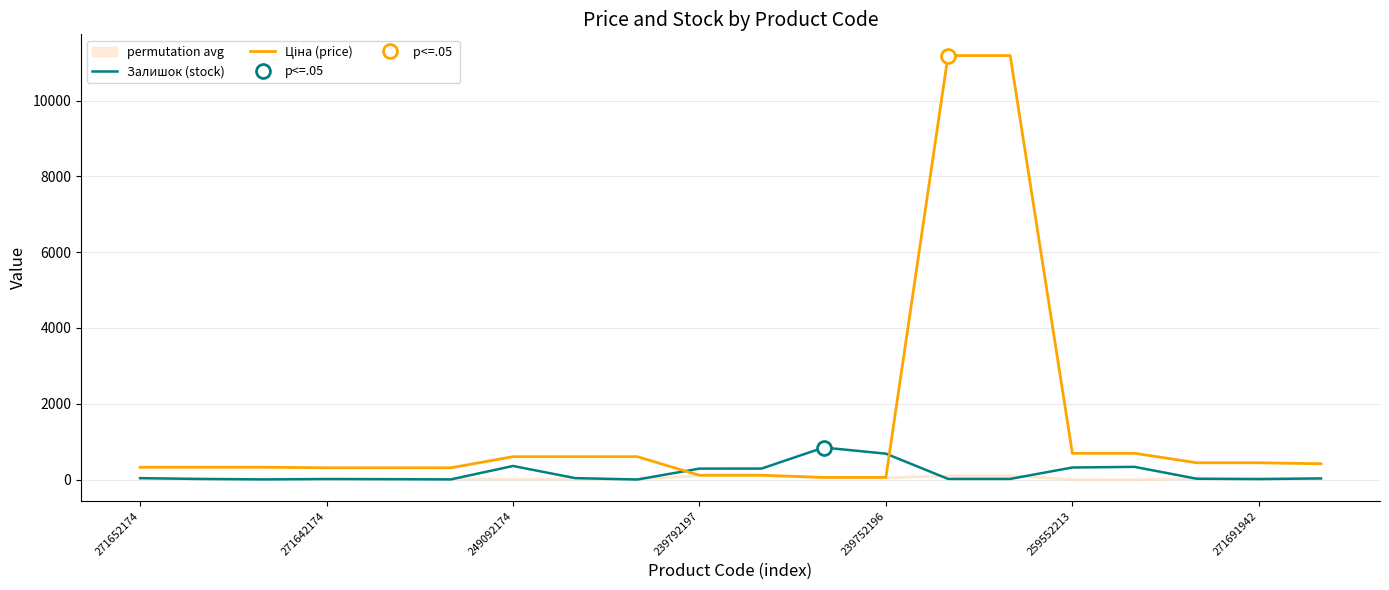

True or false: Залишок (stock) has more than 0 interior local peaks.

True